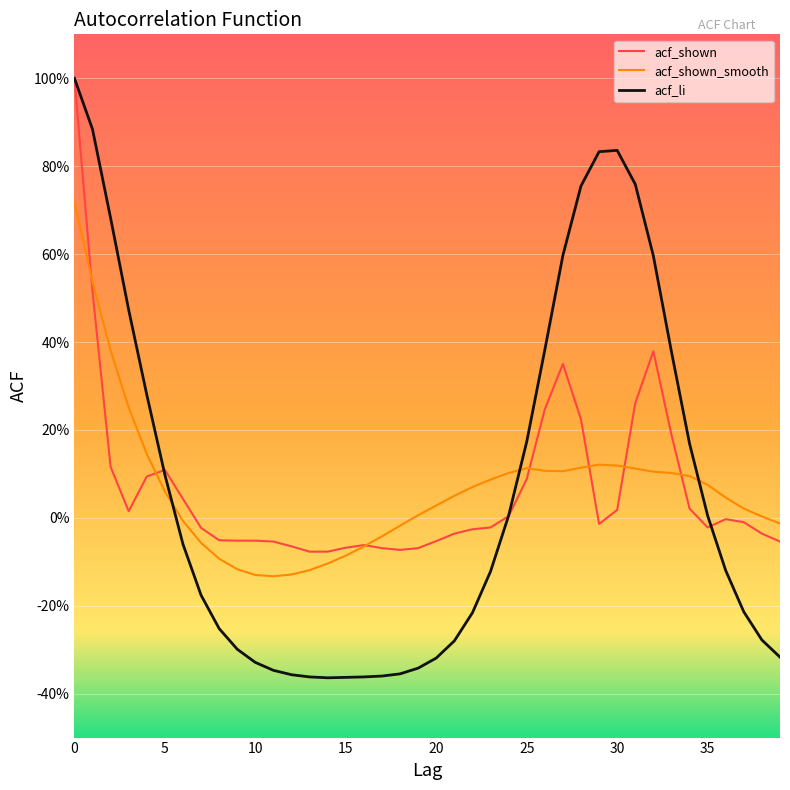

What are all the series names shown in the legend?

acf_shown, acf_shown_smooth, acf_li